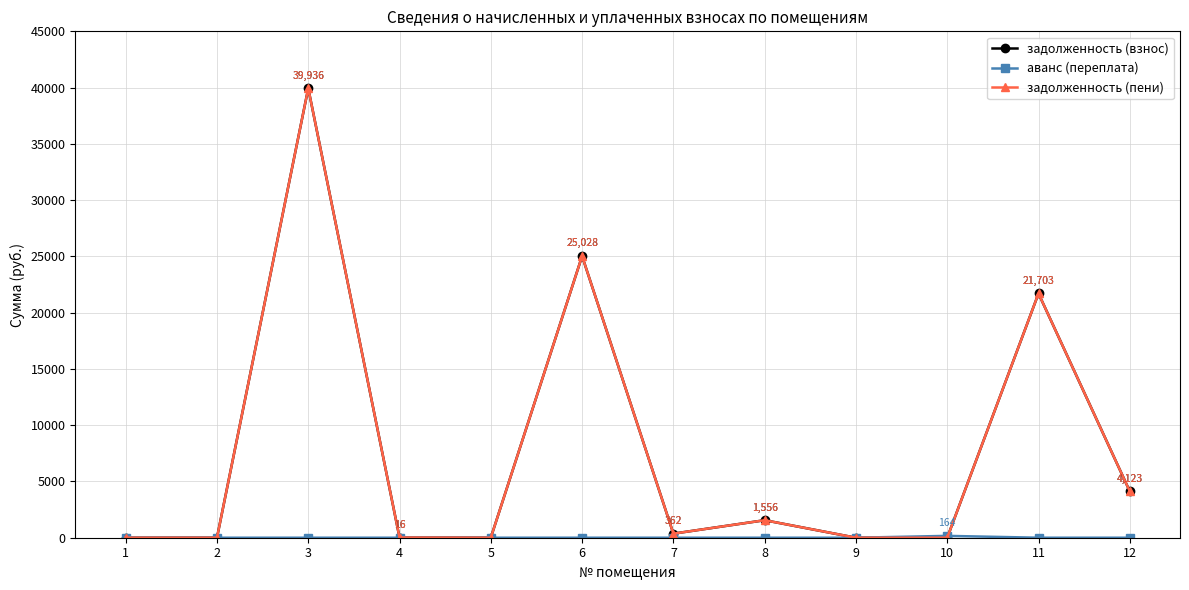

In задолженность (взнос), how many points are lower than both neighbors (excluding endpoints)?

2